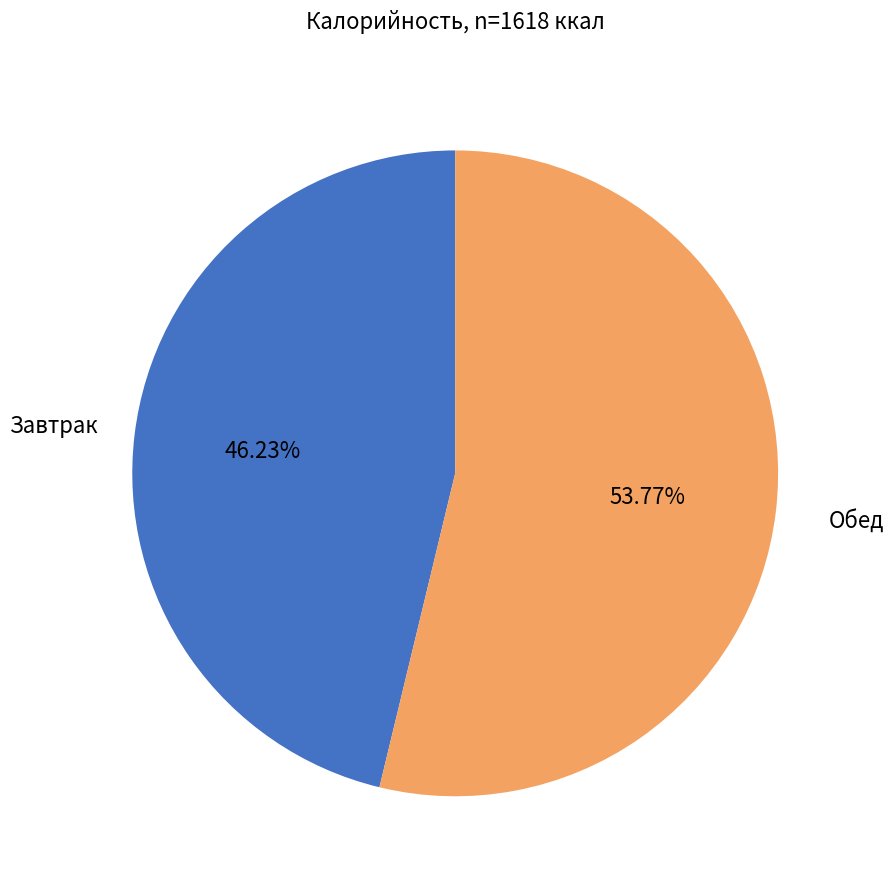

Does any single category account for the majority?

Yes